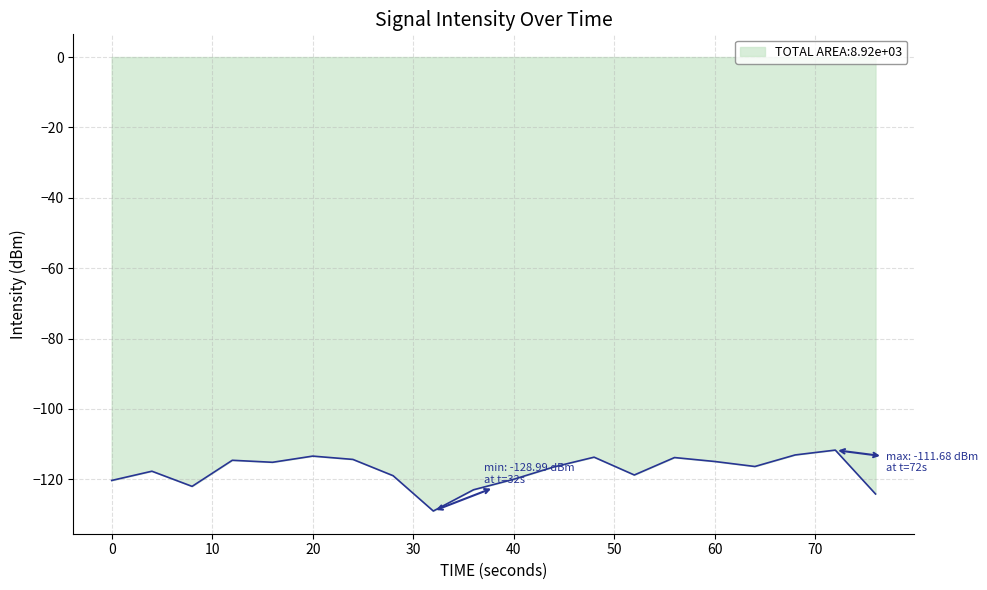

What is the smallest value displayed?

-129.0